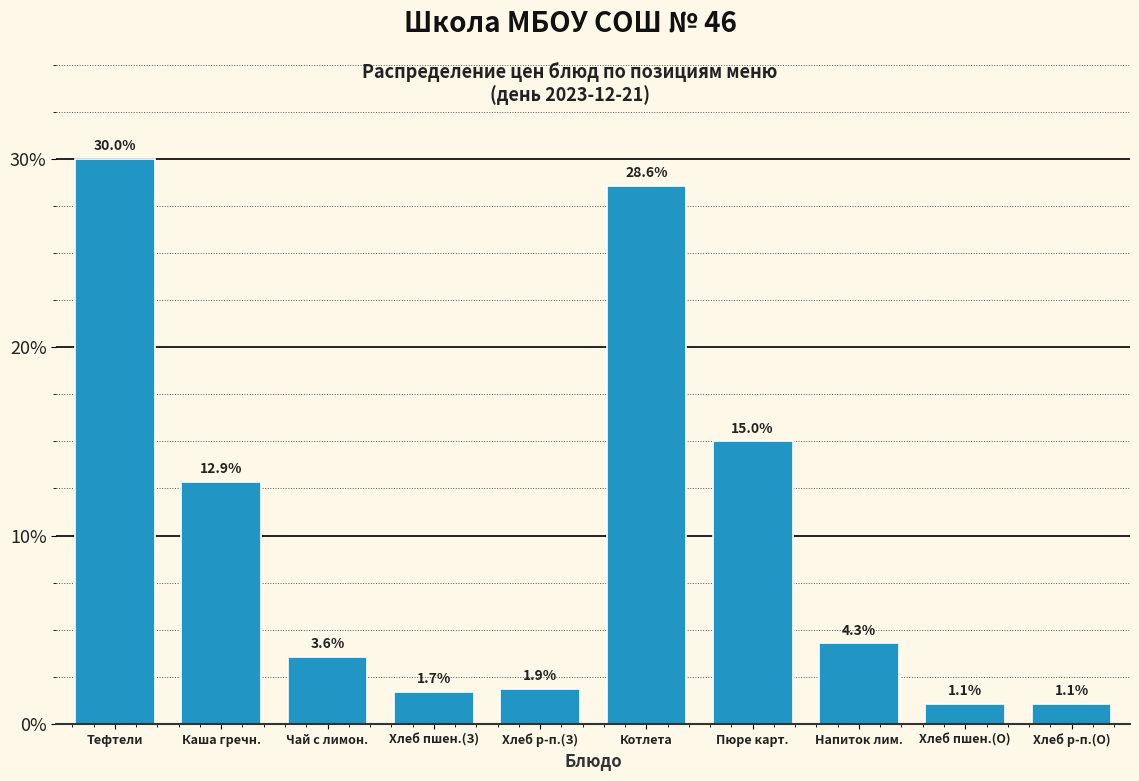

Reading left to right, transcribe all the data shown in this chart.

Тефтели=30.0	Каша гречн.=12.9	Чай с лимон.=3.6	Хлеб пшен.(З)=1.7	Хлеб р-п.(З)=1.9	Котлета=28.6	Пюре карт.=15.0	Напиток лим.=4.3	Хлеб пшен.(О)=1.1	Хлеб р-п.(О)=1.1